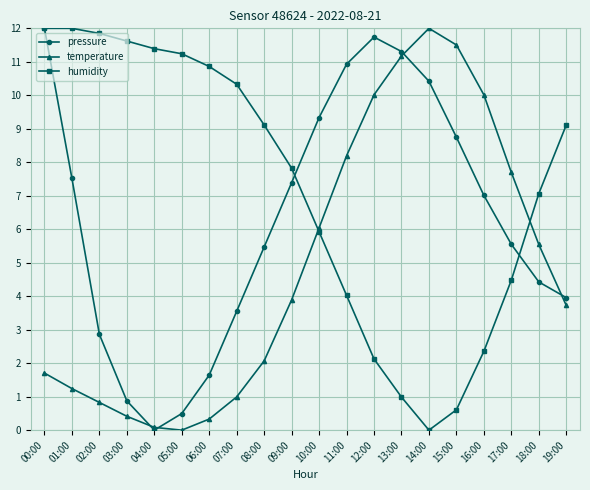

What is the spread (max minus min) of values at 13:00?

10.3